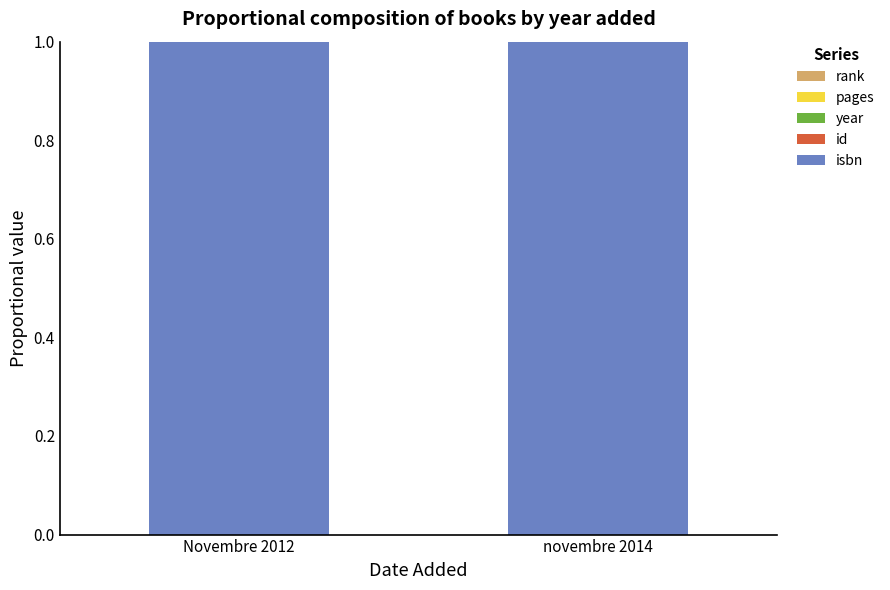

Between Novembre 2012 and novembre 2014, which is larger?

Novembre 2012